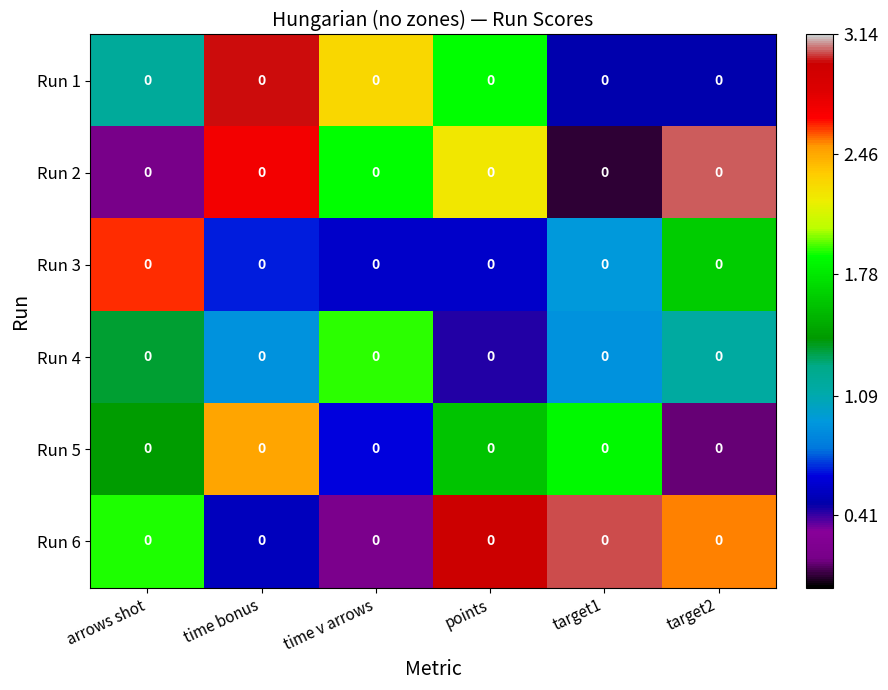

Count the number of data series in this chart.

6